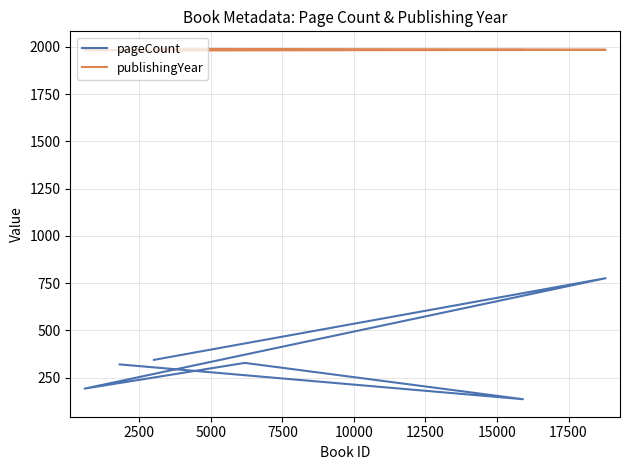

True or false: pageCount and publishingYear cross at least once.

False